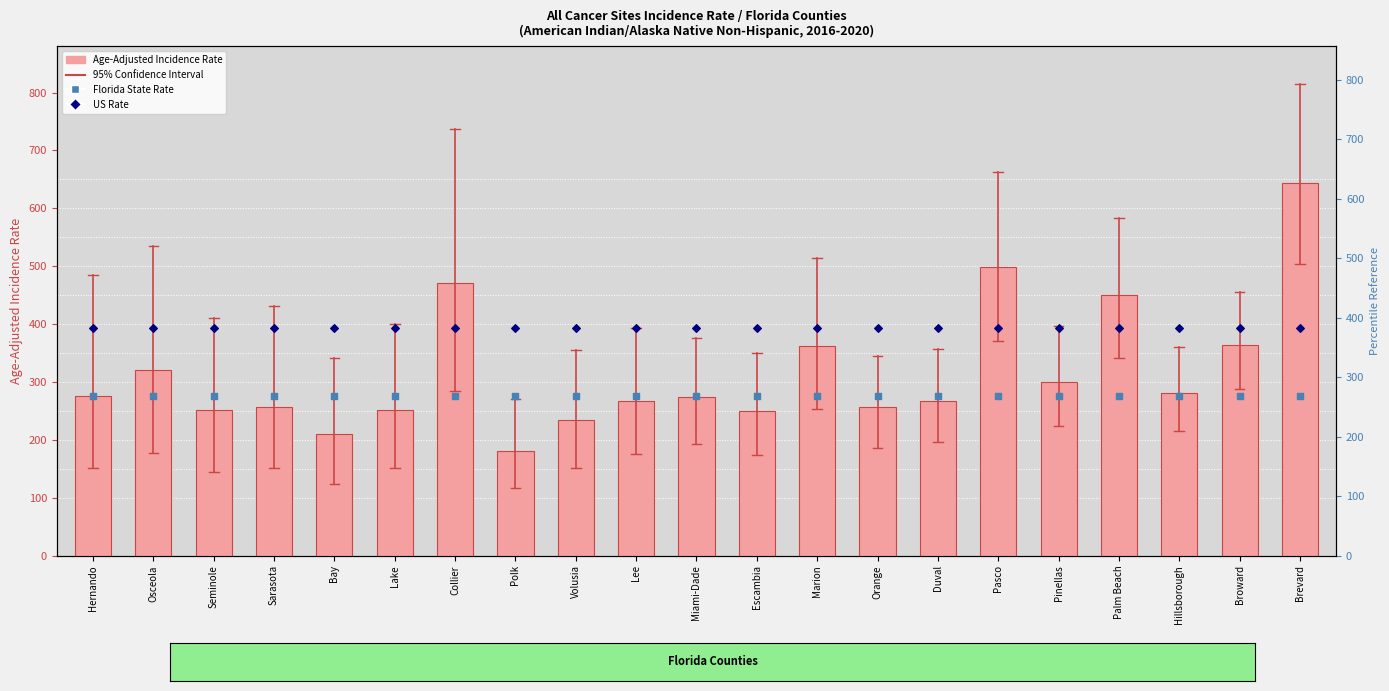

Which series reaches the minimum Y coordinate?

Age-Adjusted Incidence Rate